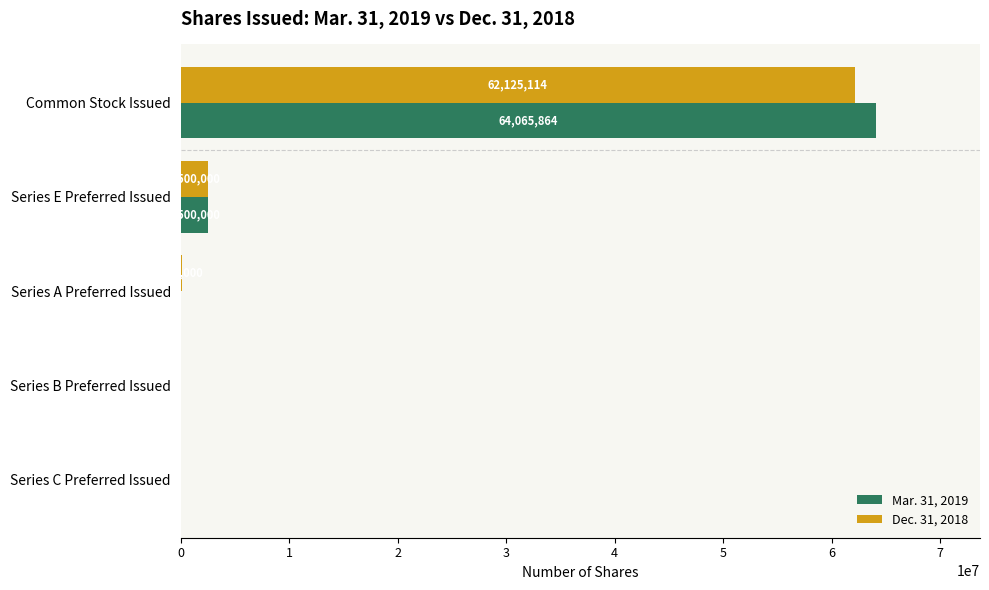

Between Common Stock Issued and Series C Preferred Issued, which series saw the biggest shift?

Mar. 31, 2019